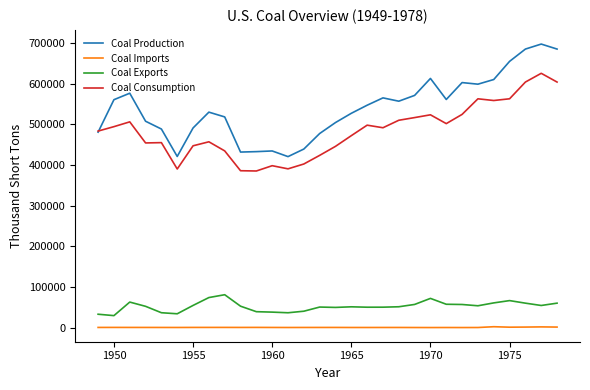

Rank the series by their maximum value, from lowest to highest.

Coal Imports, Coal Exports, Coal Consumption, Coal Production